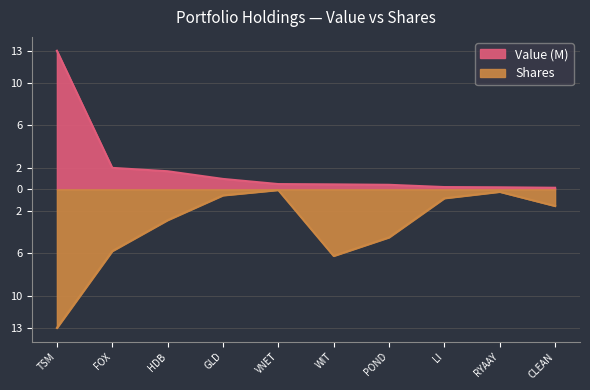

At how many categories does at least one series exceed 1?

3